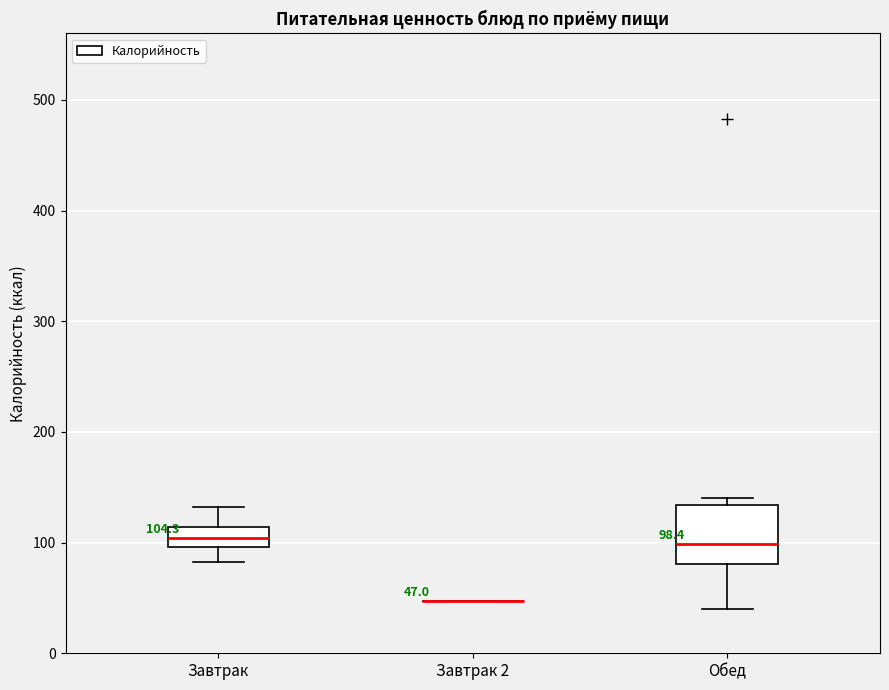

Comparing the boxes themselves (not the whiskers), which one is the tallest?

Обед